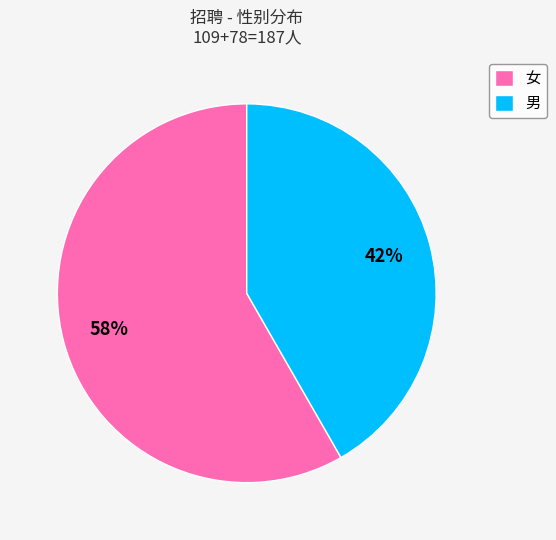

To the nearest percent, what portion does 男 represent?

42%